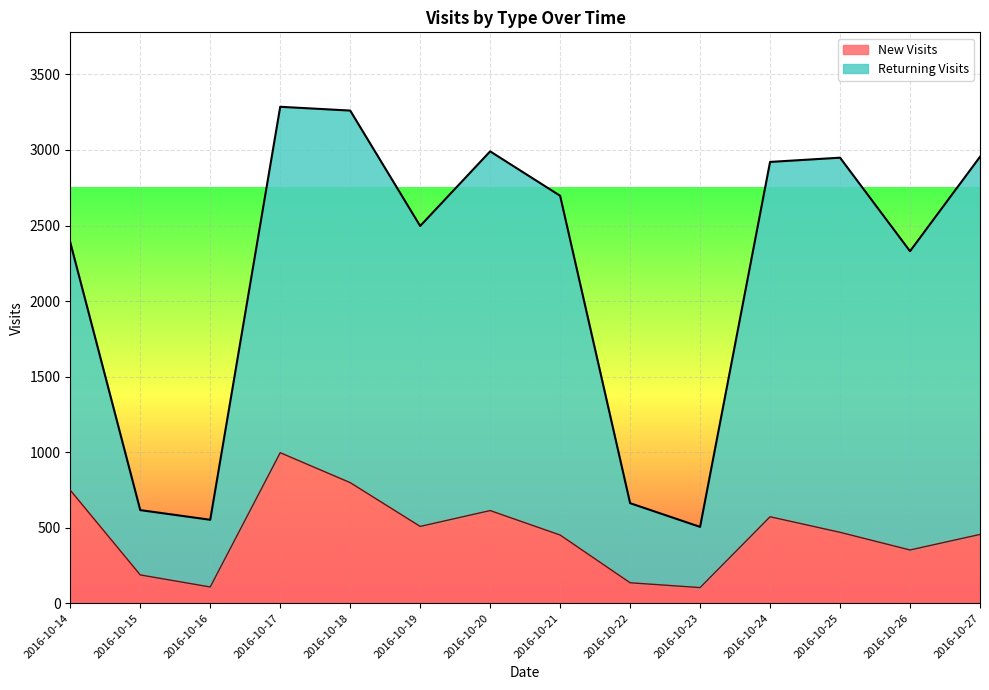

What is the sum of the Returning Visits values at 2016-10-24 and 2016-10-19?

5418